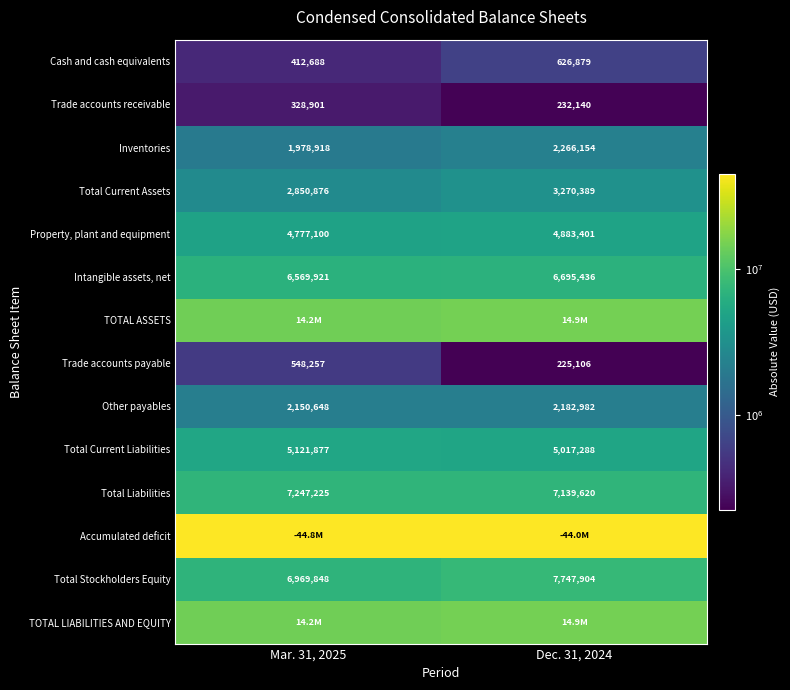

Between Dec. 31, 2024 and Mar. 31, 2025, which is larger?

Dec. 31, 2024